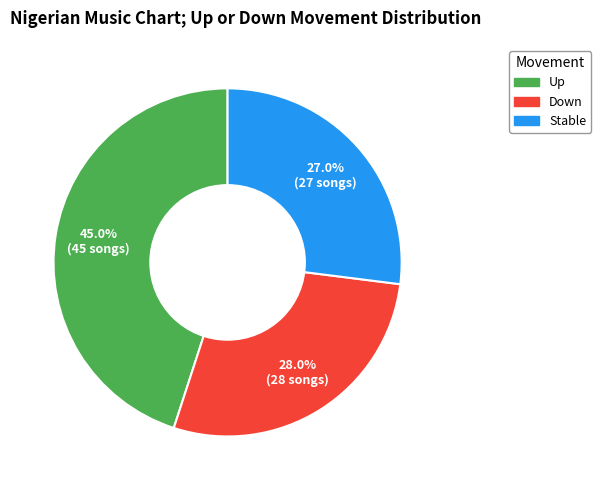

Is there a majority slice in this chart?

No